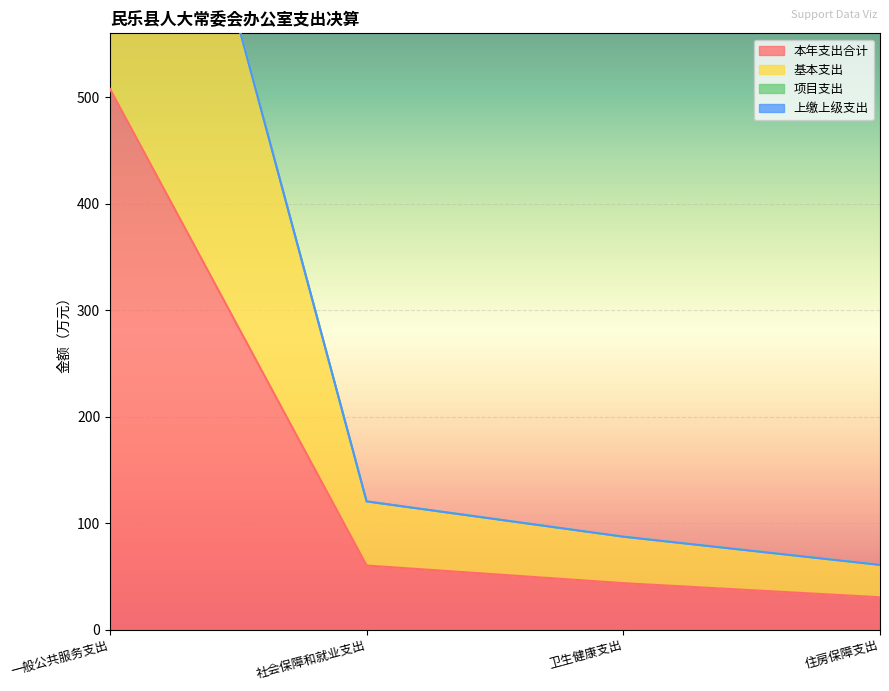

True or false: 本年支出合计 and 基本支出 cross at least once.

False